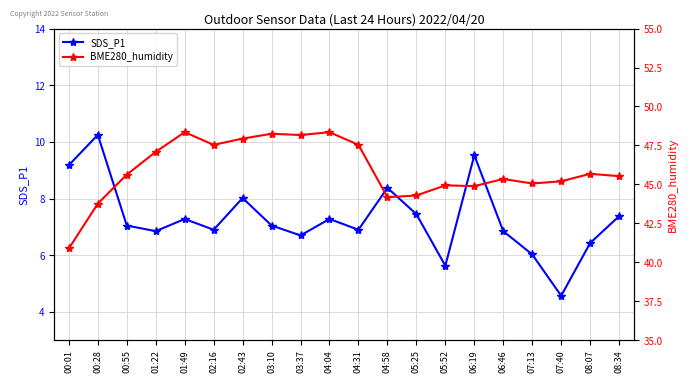

Which has a higher value, 02:43 or 05:25?

02:43